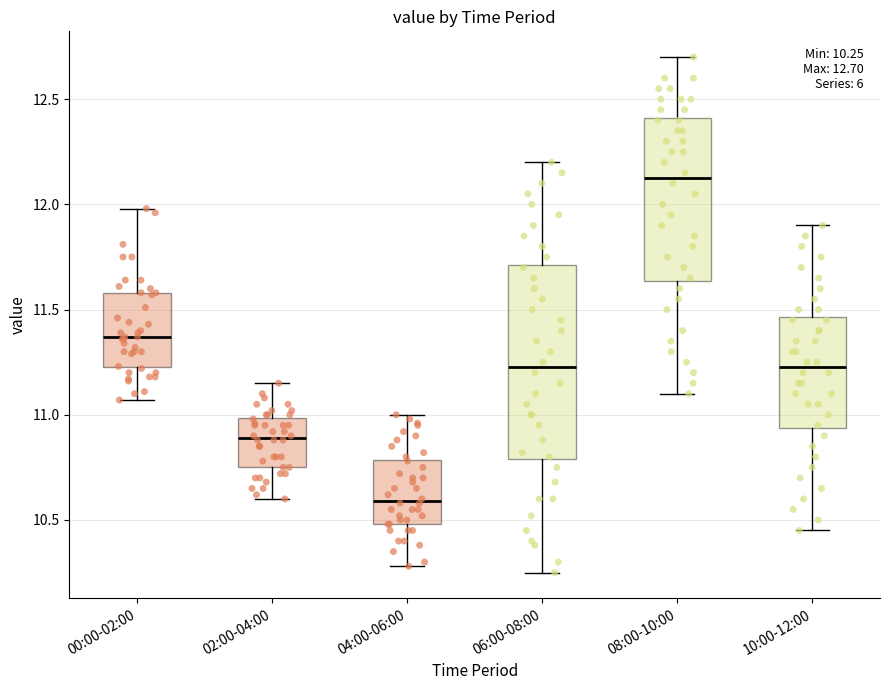

Which box has the lowest median line?

04:00-06:00